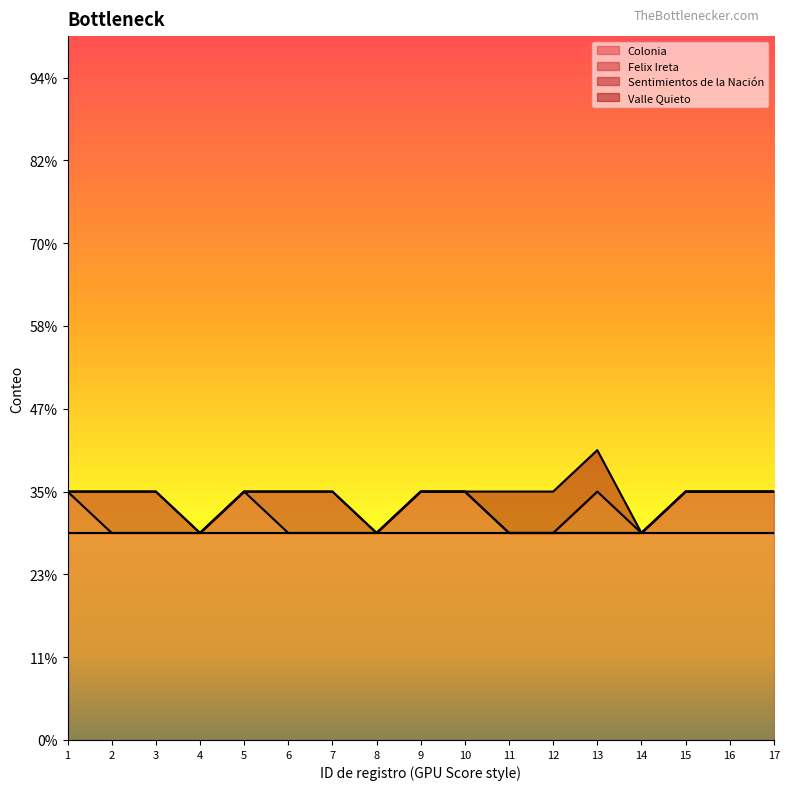

Reading left to right, what are all the values shown in this chart?

Colonia: 1=5	2=5	3=5	4=5	5=5	6=5	7=5	8=5	9=5	10=5	11=5	12=5	13=5	14=5	15=5	16=5	17=5
Felix Ireta: 1=1	2=0	3=0	4=0	5=1	6=0	7=0	8=0	9=1	10=1	11=0	12=0	13=0	14=0	15=1	16=1	17=1
Sentimientos de la Nación: 1=0	2=1	3=1	4=0	5=0	6=1	7=1	8=0	9=0	10=0	11=0	12=0	13=1	14=0	15=0	16=0	17=0
Valle Quieto: 1=0	2=0	3=0	4=0	5=0	6=0	7=0	8=0	9=0	10=0	11=1	12=1	13=1	14=0	15=0	16=0	17=0